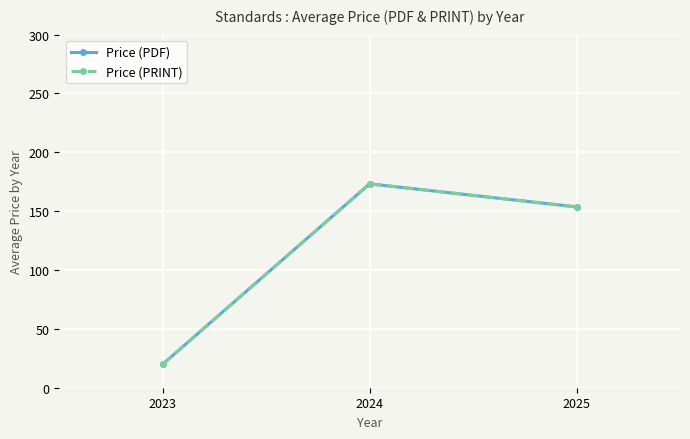

Does the chart have visible grid lines?

Yes